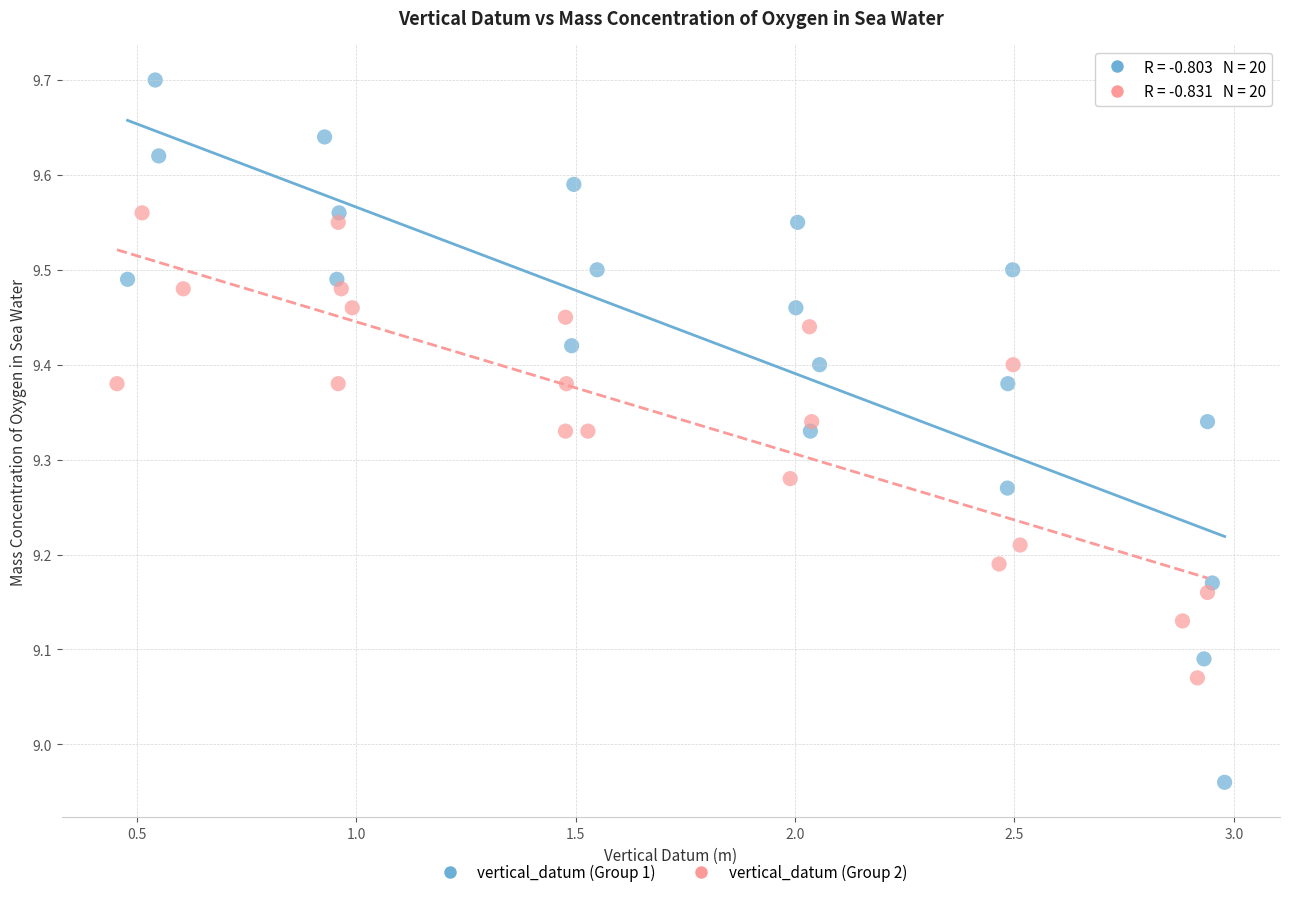

Which series contains the lowest Y value?

vertical_datum (Group 1)